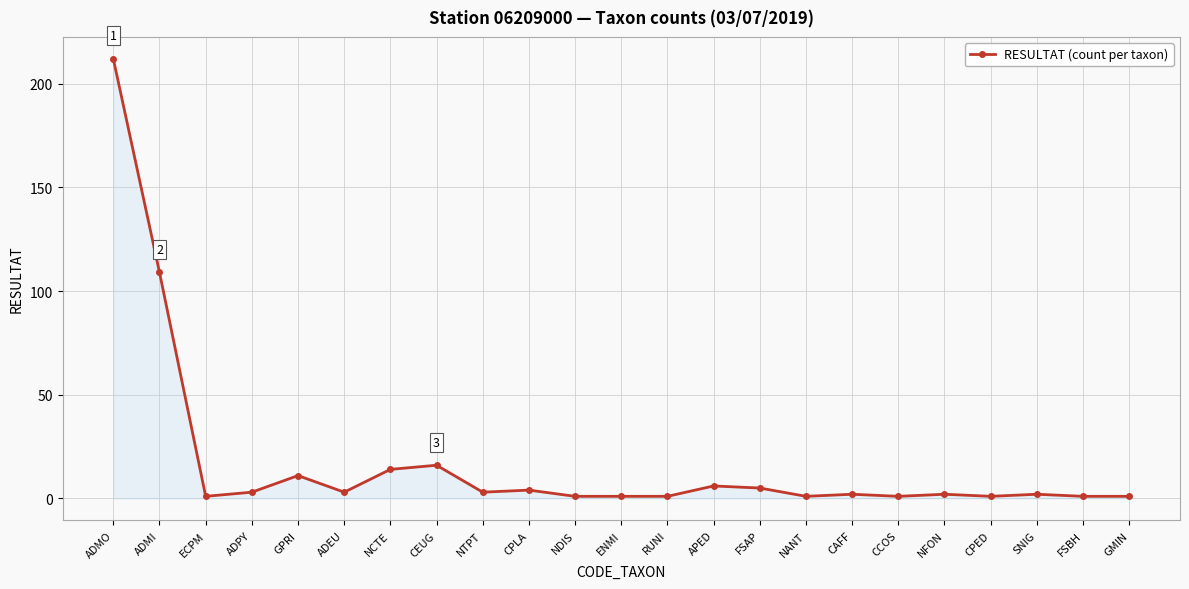

At which label does the data first exceed 2?

ADMO